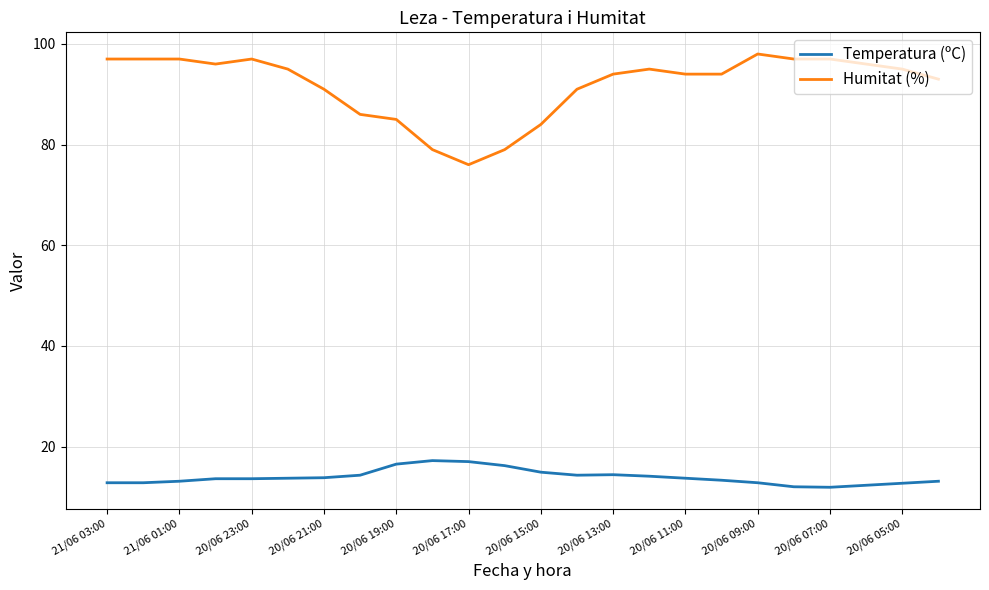

List the series in order of their overall mean, lowest first.

Temperatura (ºC), Humitat (%)